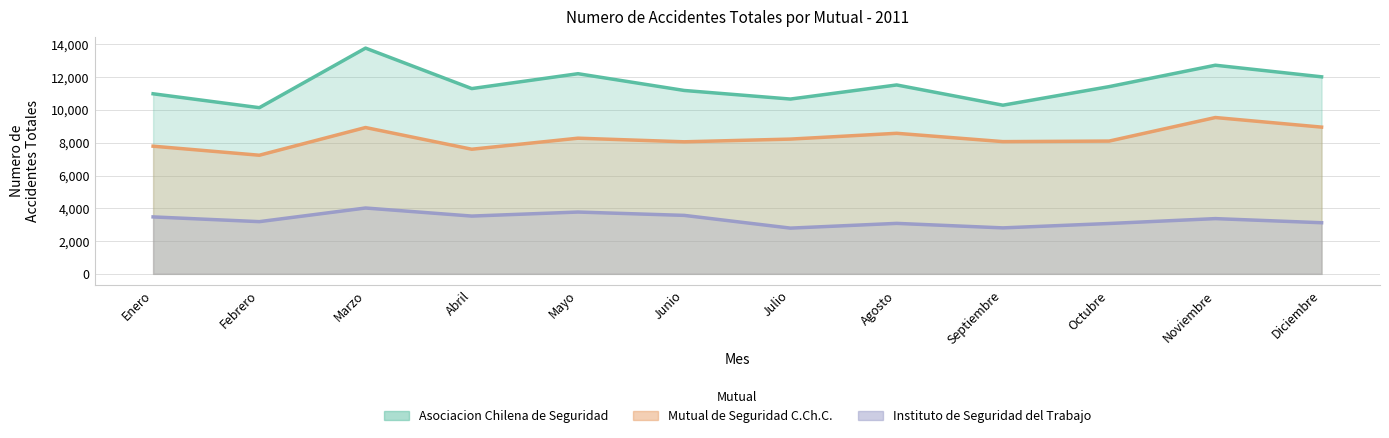

Where is Asociacion Chilena de Seguridad nearest to the value 11961?

Diciembre